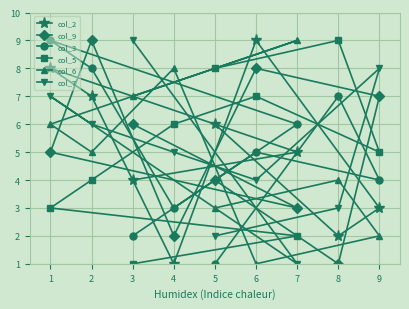

Which category has the highest value in the col_6 series?

7